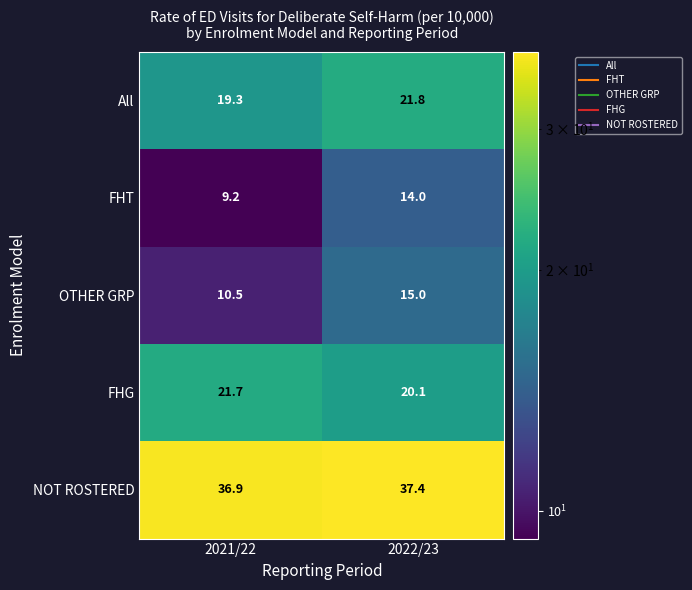

What is the difference between the FHG values at 2022/23 and 2021/22?

1.6